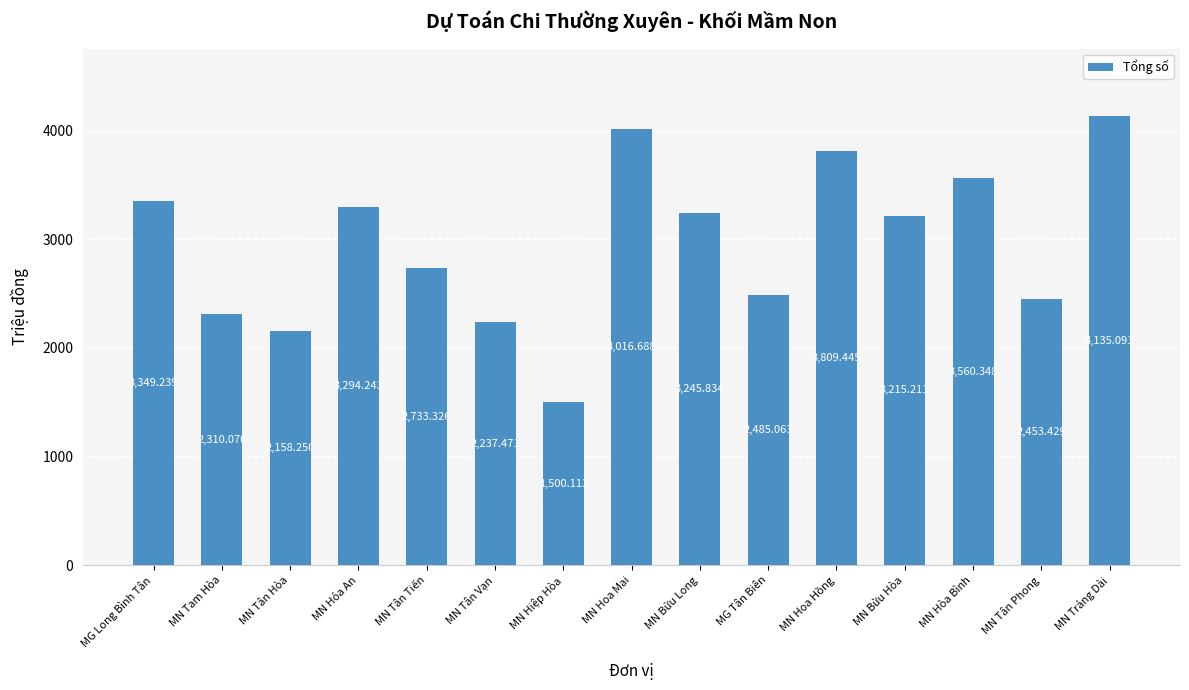

Rank the categories by value from lowest to highest.

MN Hiệp Hòa, MN Tân Hòa, MN Tân Vạn, MN Tam Hòa, MN Tân Phong, MG Tân Biên, MN Tân Tiến, MN Bửu Hòa, MN Bửu Long, MN Hóa An, MG Long Bình Tân, MN Hòa Bình, MN Hoa Hồng, MN Hoa Mai, MN Trảng Dài